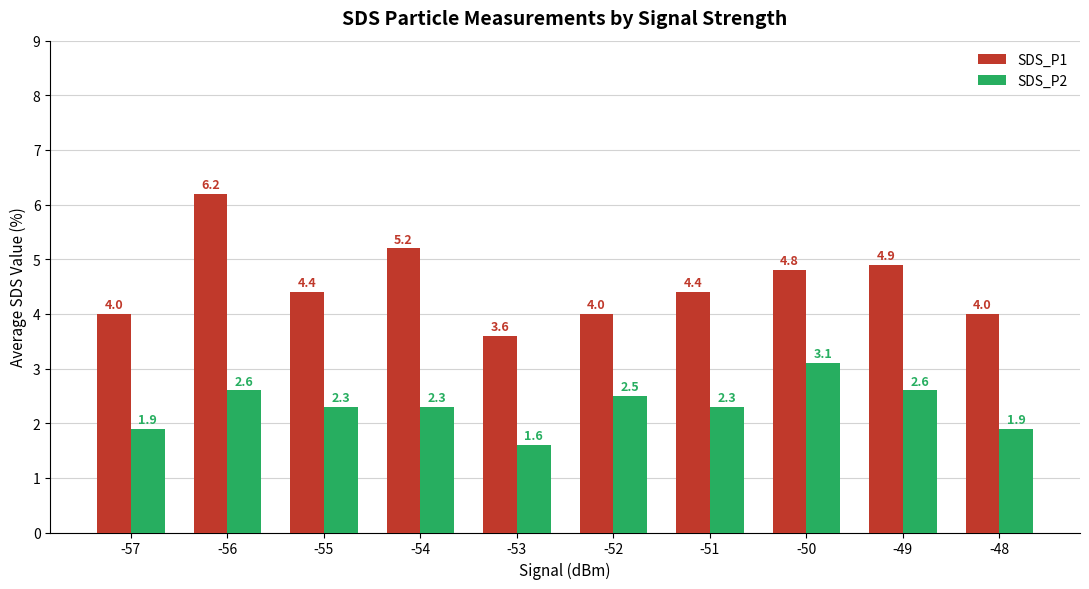

Reading left to right, what are all the values shown in this chart?

SDS_P1: -57=4.0	-56=6.2	-55=4.4	-54=5.2	-53=3.6	-52=4.0	-51=4.4	-50=4.8	-49=4.9	-48=4.0
SDS_P2: -57=1.9	-56=2.6	-55=2.3	-54=2.3	-53=1.6	-52=2.5	-51=2.3	-50=3.1	-49=2.6	-48=1.9